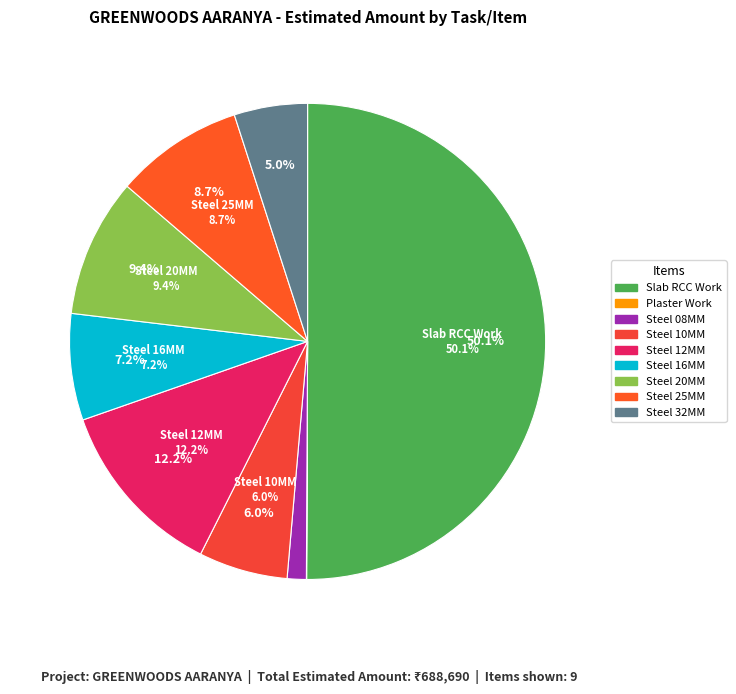

Between STEEL_25MM and TOWER A BASEMENT PLASTER WORK, which is larger?

STEEL_25MM